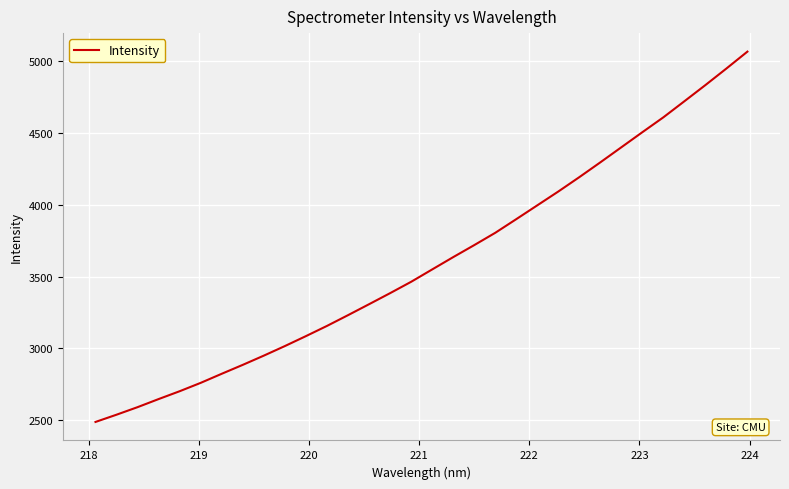

True or false: the data has more than 0 interior local peaks.

False